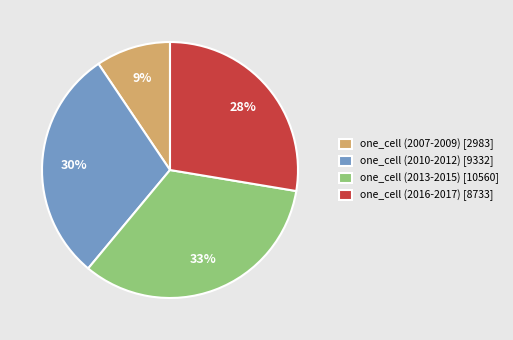

Is it true that one_cell (2007-2009) [2983] is 17% of the pie?

False